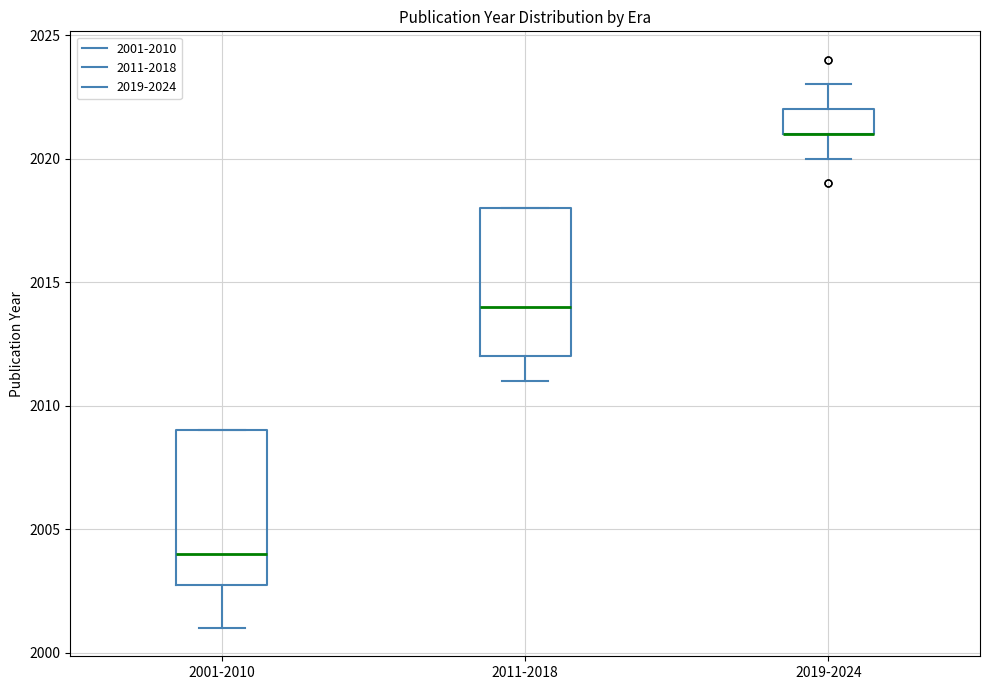

Where does the lower whisker of the box for 2001-2010 end on the y-axis? The values are not printed on the chart, so give them approximately, as read against the axis.

2001